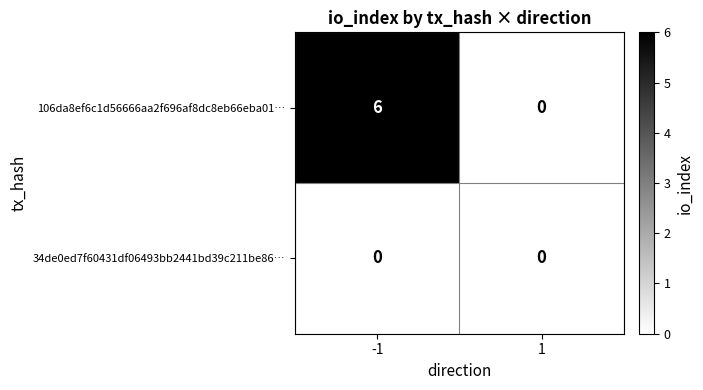

Reading left to right, list all the values displayed in this chart.

106da8ef6c1d56666aa2f696af8dc8eb66eba01…: -1=6	1=0
34de0ed7f60431df06493bb2441bd39c211be86…: -1=0	1=0